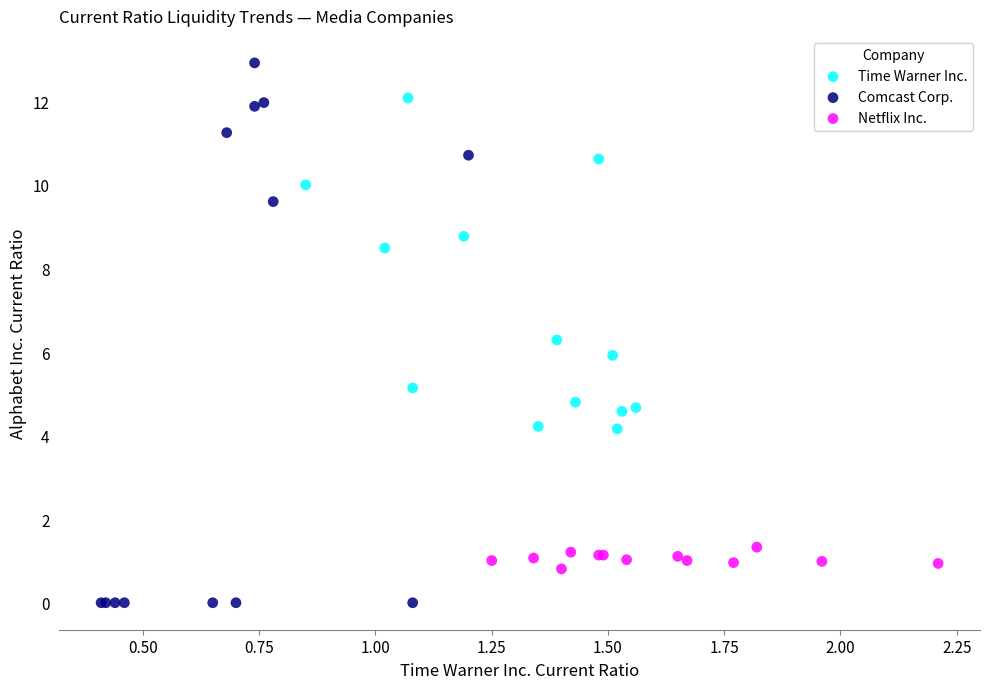

Which series reaches the minimum Y coordinate?

Comcast Corp.